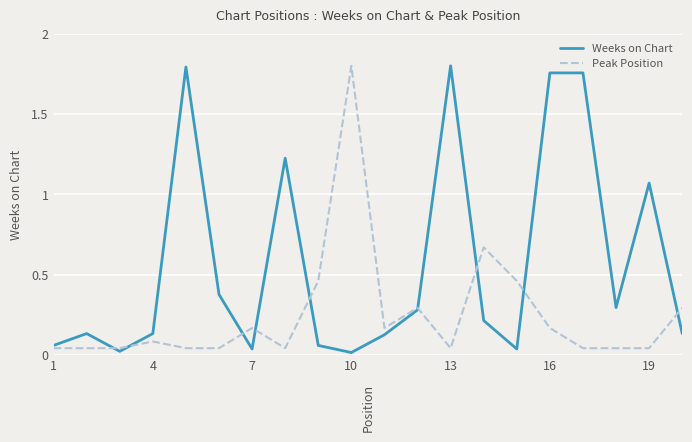

Rank the series by their average value, from highest to lowest.

Weeks on Chart, Peak Position